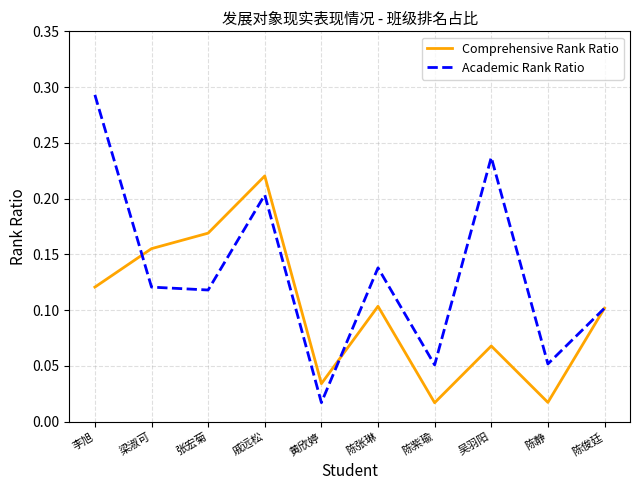

True or false: Comprehensive Rank Ratio and Academic Rank Ratio intersect in this chart.

True